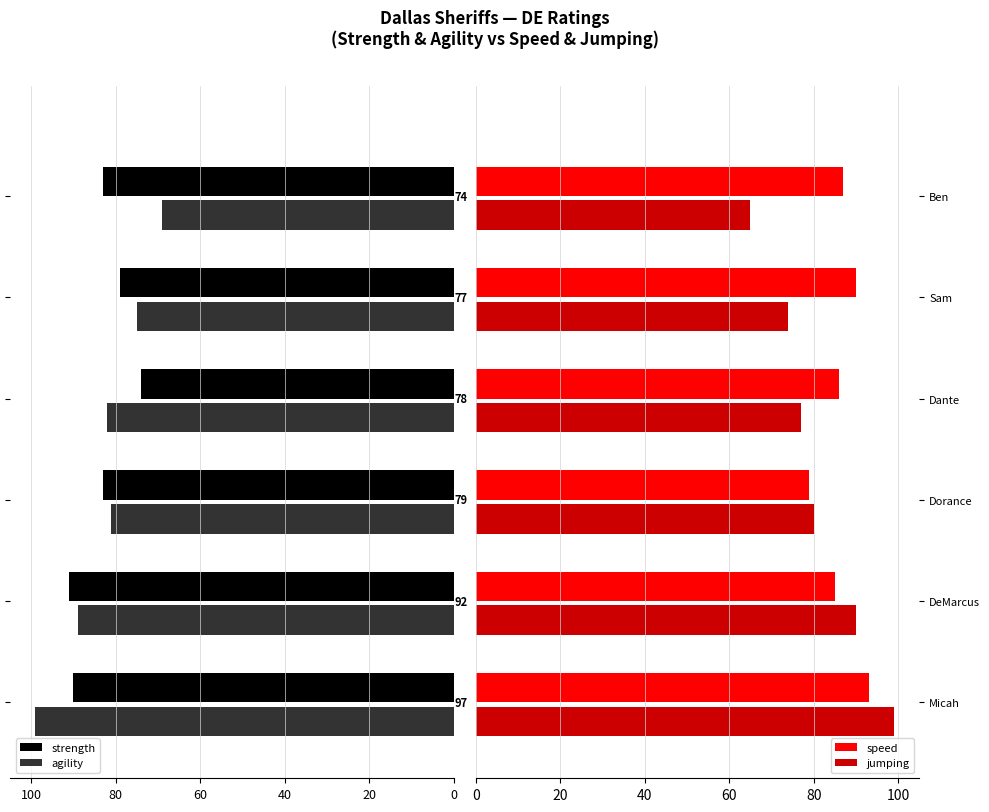

At how many categories does at least one series exceed 21?

6